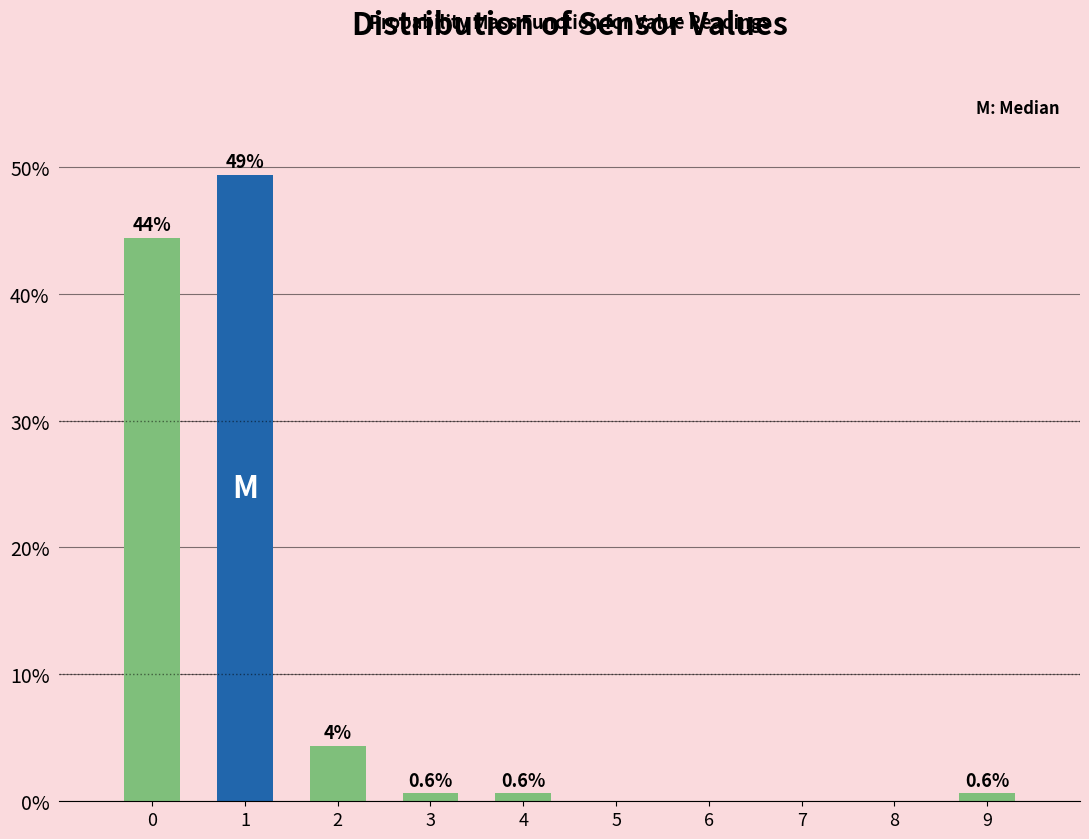

Is it true that the value at 6 is 31.4?

False